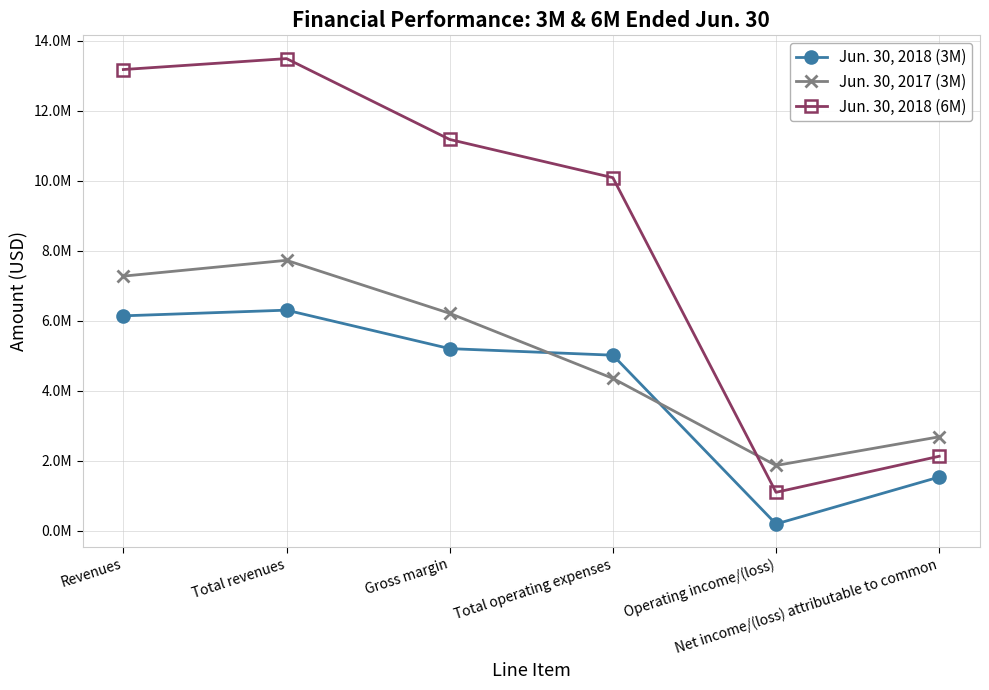

How many times do Jun. 30, 2017 (3M) and Jun. 30, 2018 (3M) cross each other?

2